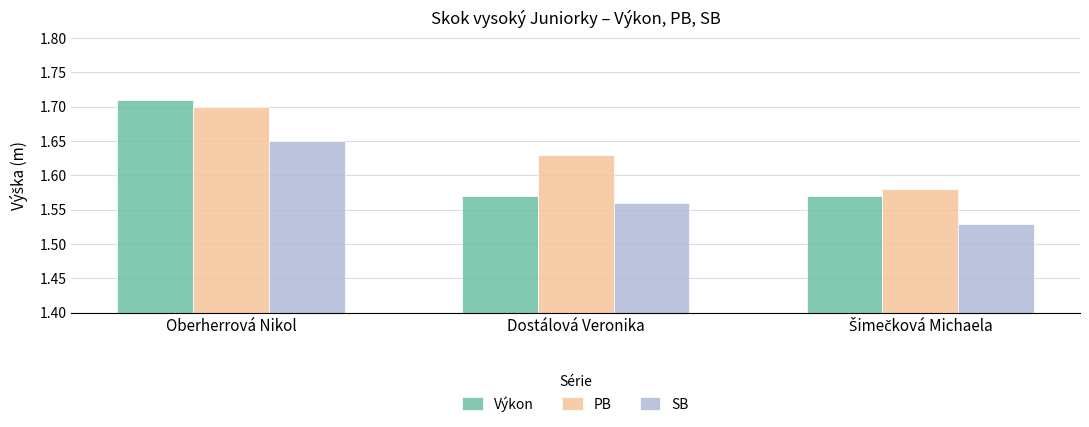

What is the label of the 1st bar from the left?

Oberherrová Nikol